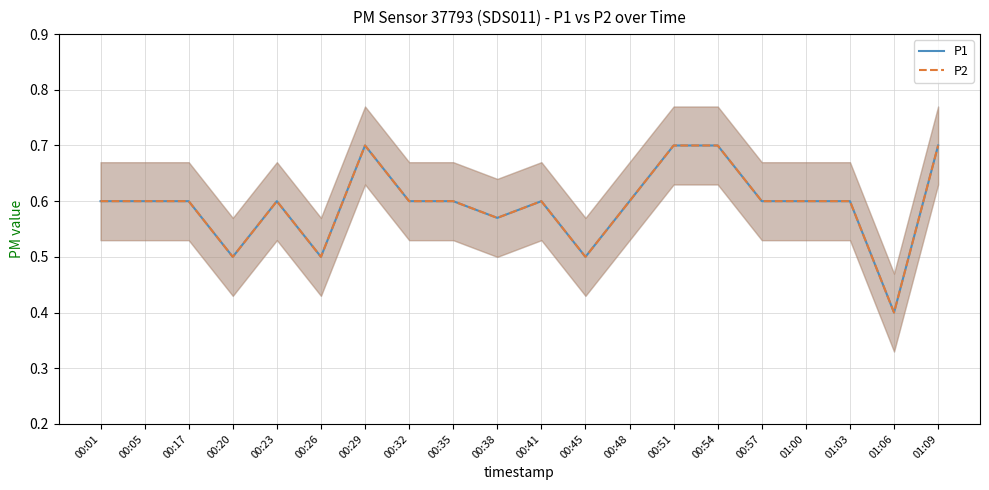

At how many categories does at least one series exceed 0?

20